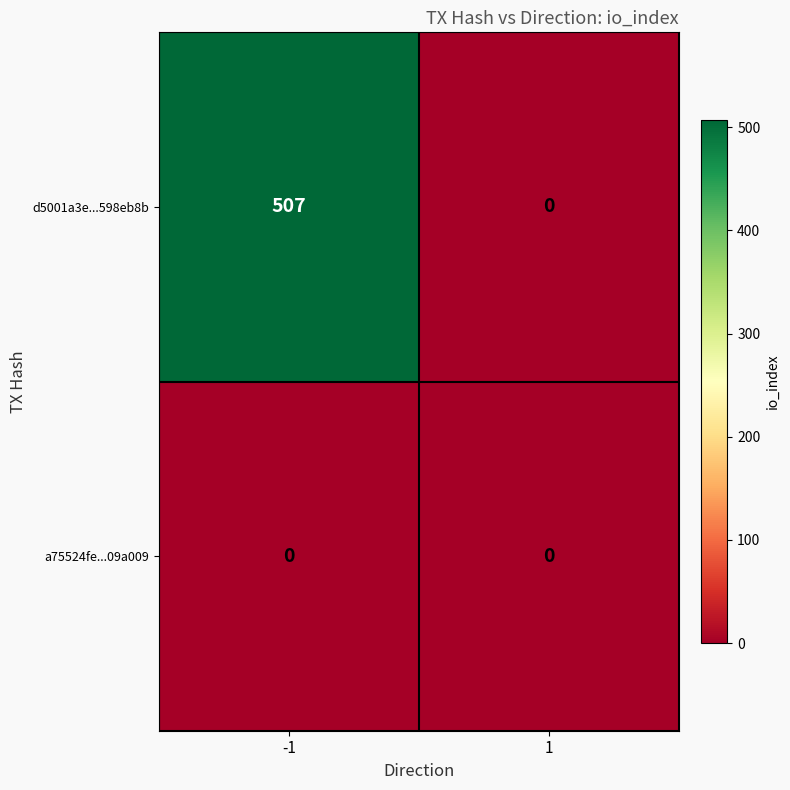

Rank the series by their maximum value, from lowest to highest.

a75524fe...09a009, d5001a3e...598eb8b